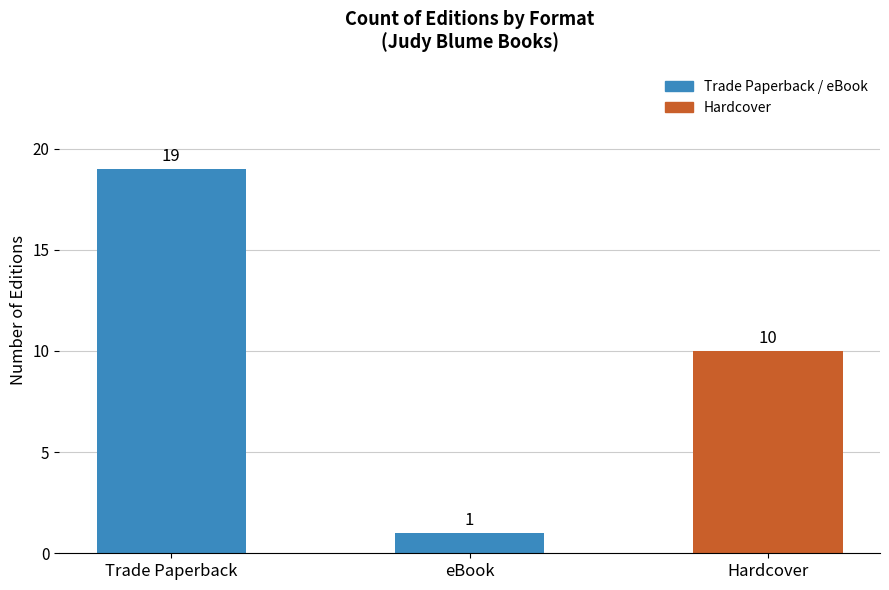

True or false: the data shows 1 at eBook.

True